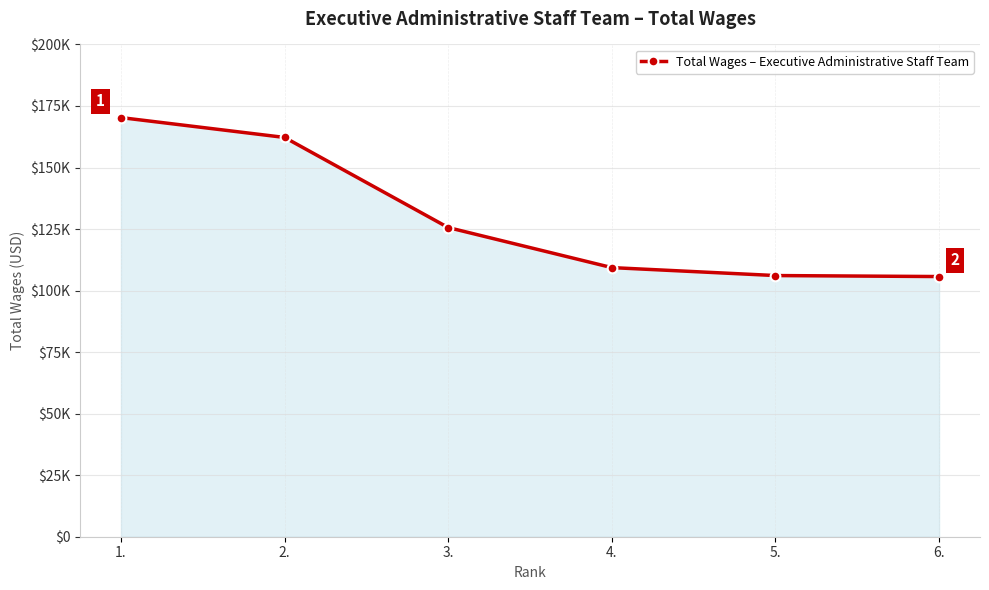

What is the value of the 1st point from the left?

170286